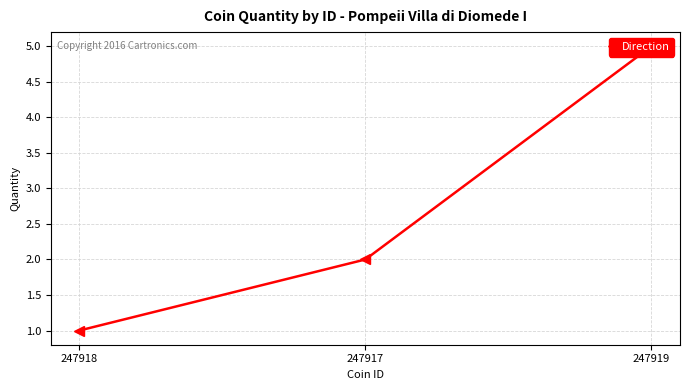

Which category has the lowest value across all series?

247918